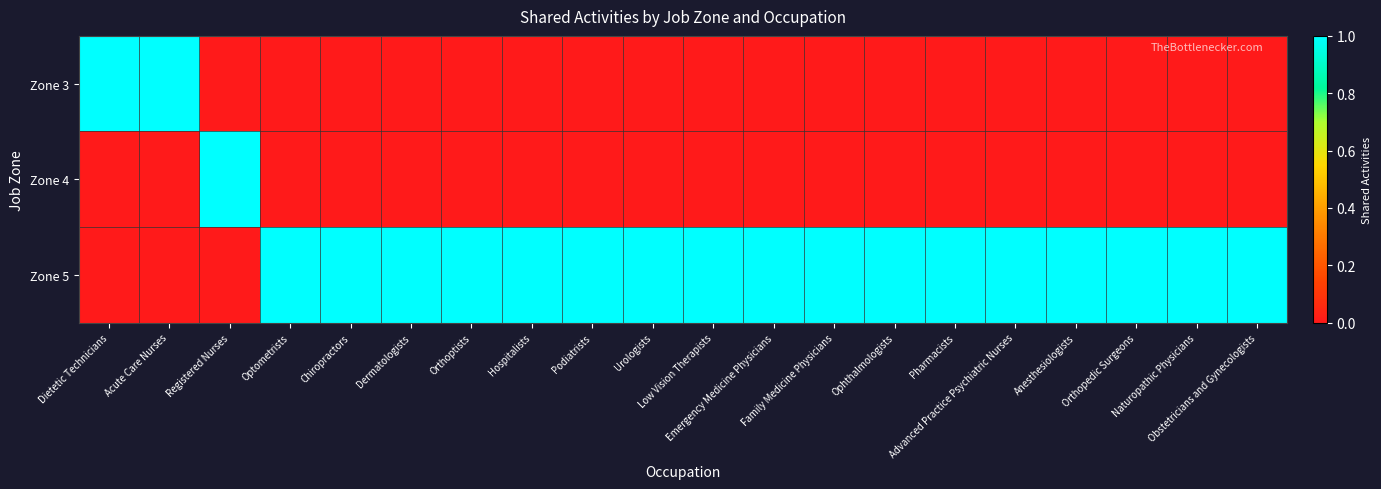

Which series has the largest total across all categories?

Zone 5